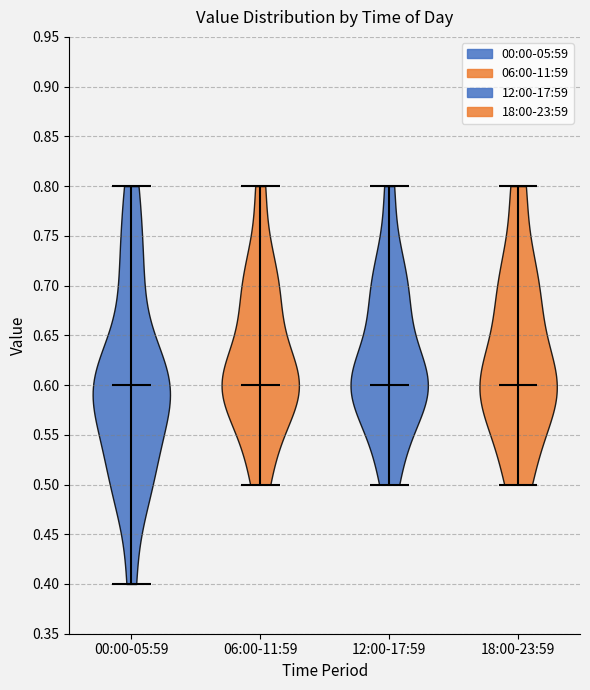

Reading left to right, read every violin against the y-axis: where its median line is, and the lowest and highest points it reaches. The values are not printed on the chart, so give them approximately, as read against the axis.

00:00-05:59: median line 0.6, lowest point 0.4, highest point 0.8
06:00-11:59: median line 0.6, lowest point 0.5, highest point 0.8
12:00-17:59: median line 0.6, lowest point 0.5, highest point 0.8
18:00-23:59: median line 0.6, lowest point 0.5, highest point 0.8